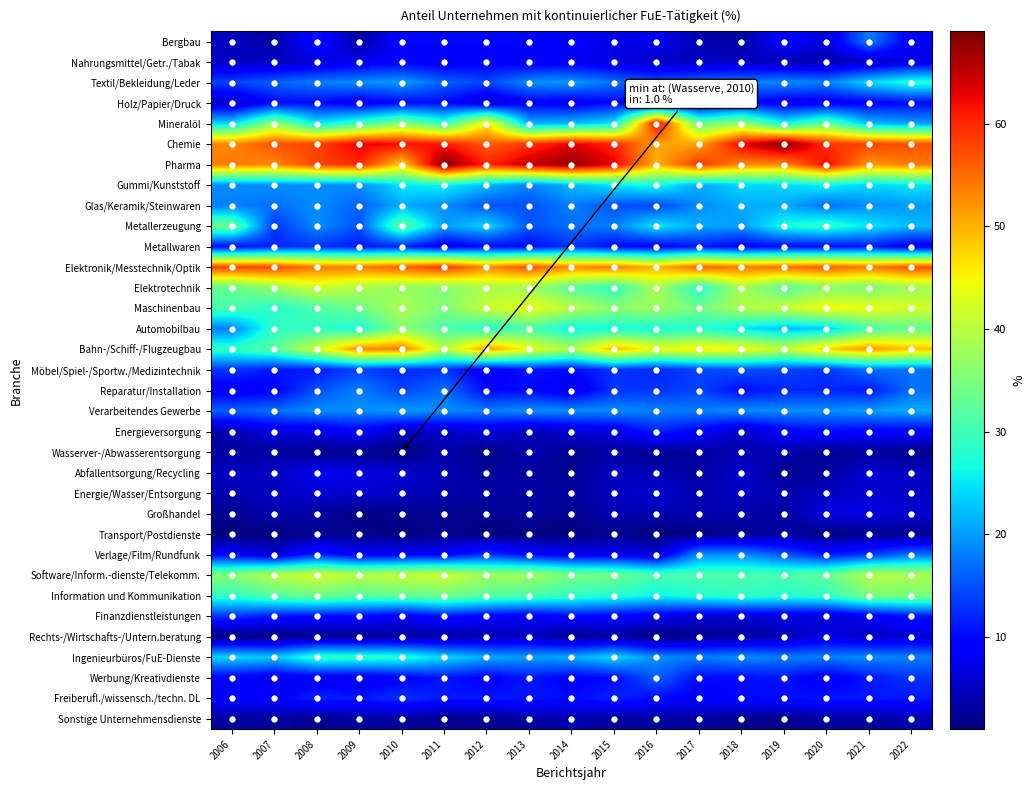

How many distinct data groups are displayed?

34